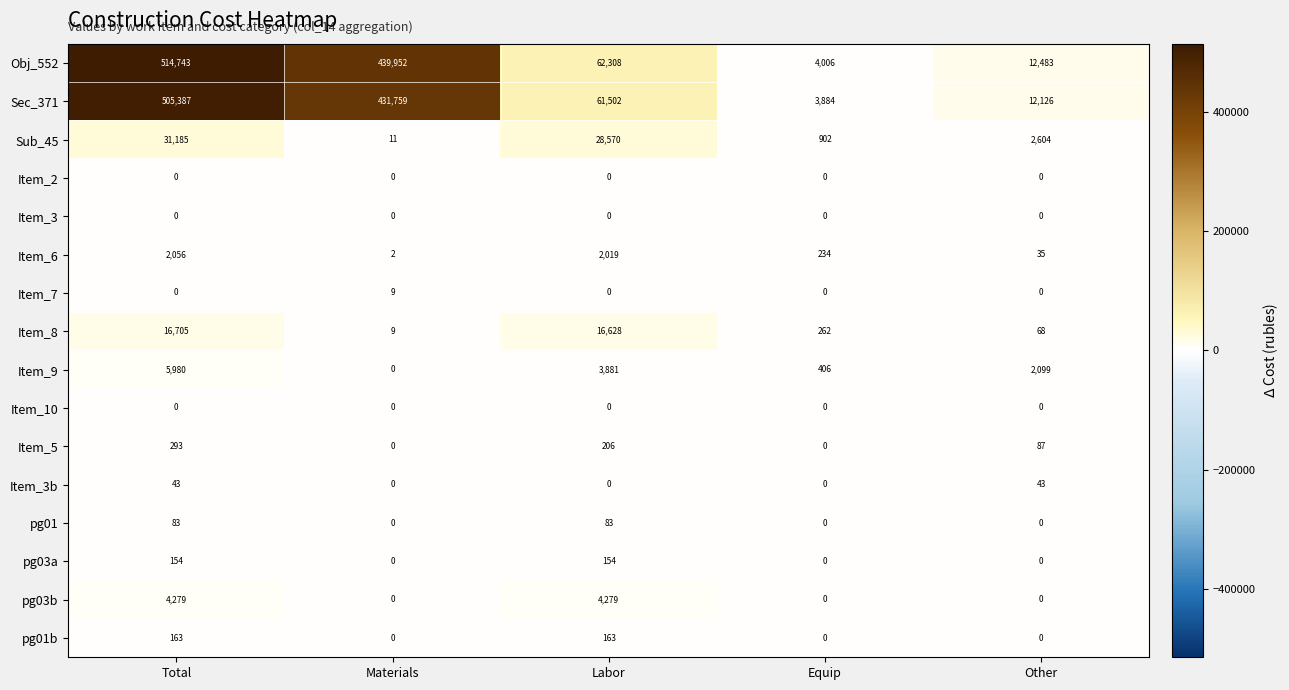

What is the lowest value of the Obj_552 series?

4006